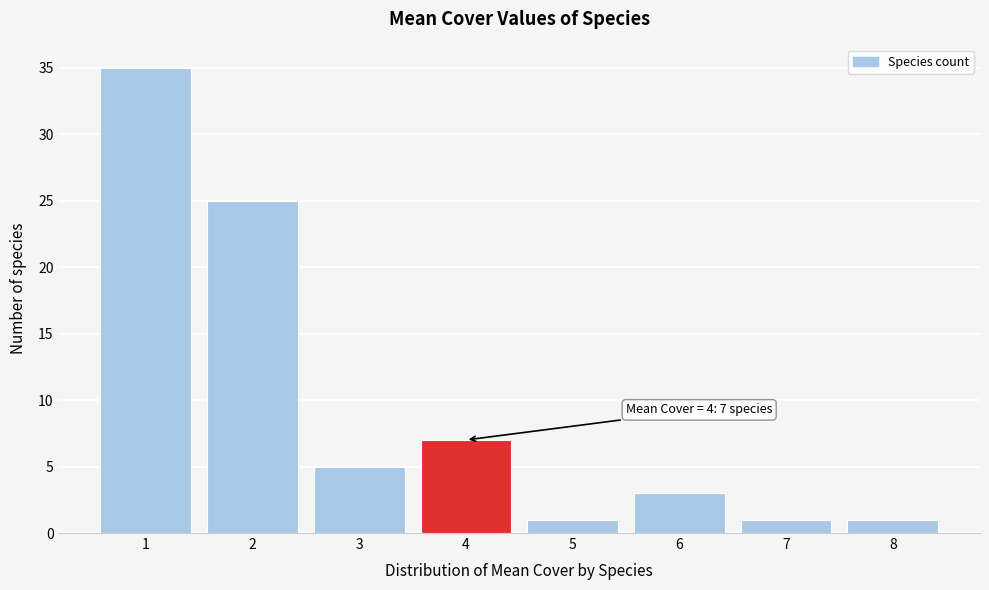

Which range on the x-axis has the tallest bar?

0.5 to 1.5